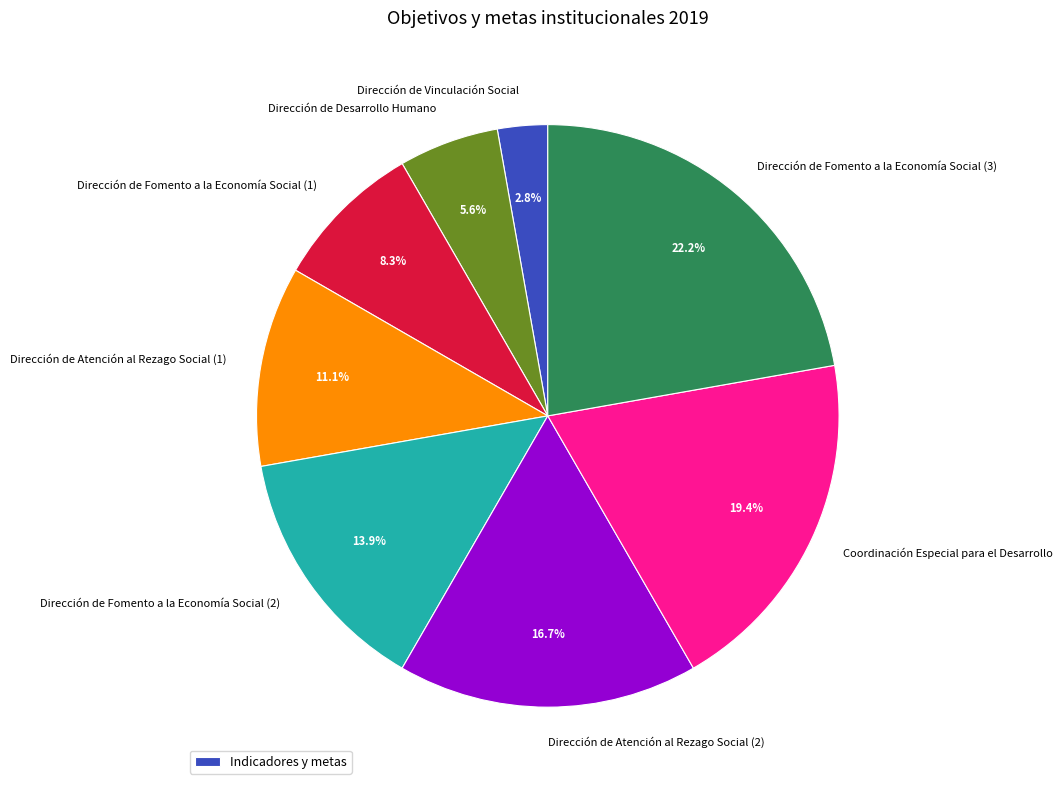

Is there a majority slice in this chart?

No